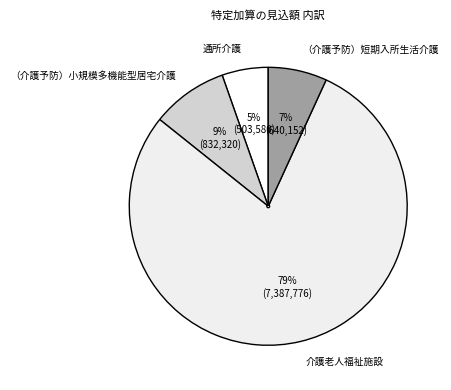

Between （介護予防）短期入所生活介護 and （介護予防）小規模多機能型居宅介護, which is larger?

（介護予防）小規模多機能型居宅介護